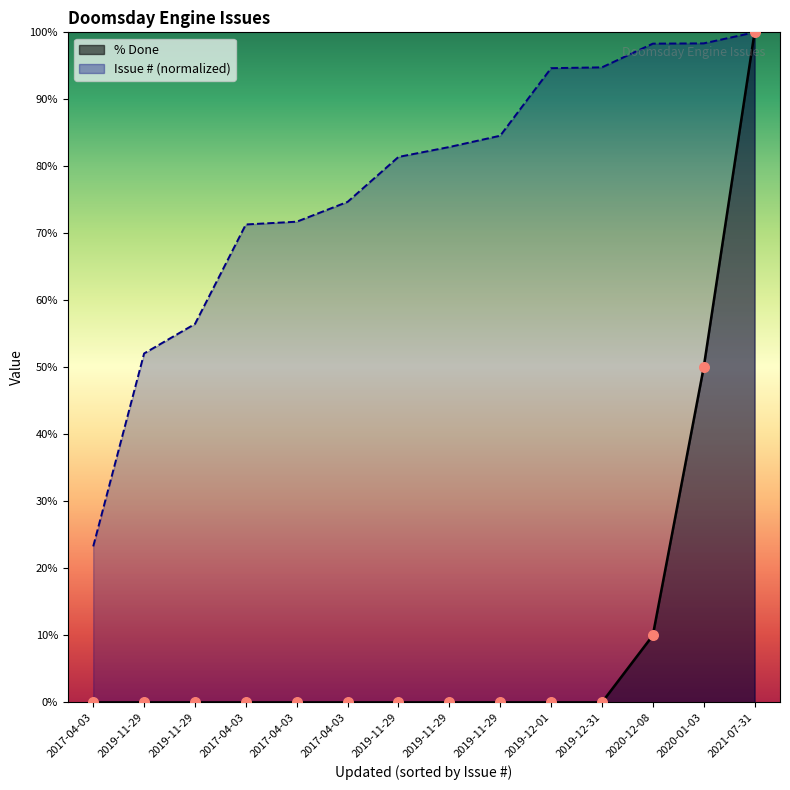

Is the value of % Done at 2019-12-01 greater than the value of Issue # at 2020-01-03?

No